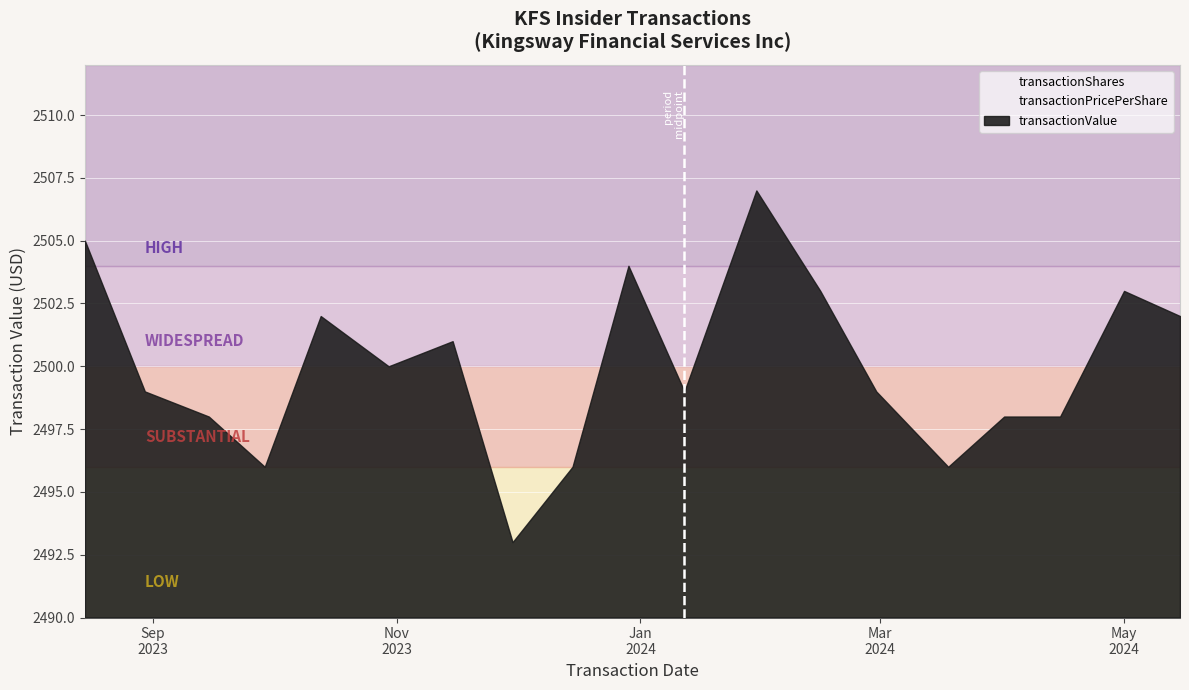

What is the greatest value displayed?

2507.0